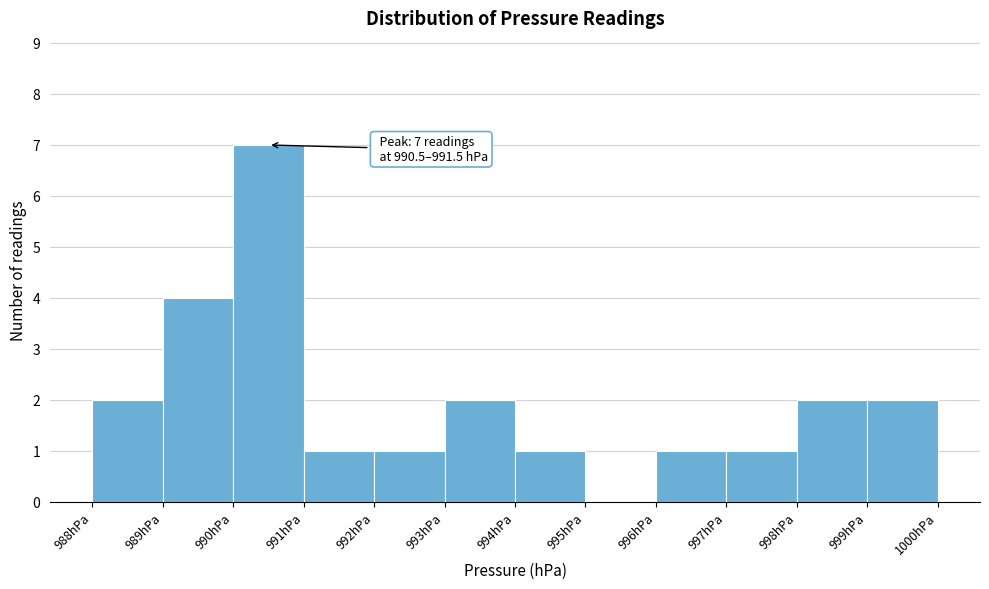

Reading right to left, transcribe all the data shown in this chart.

999hPa=2	998hPa=2	997hPa=1	996hPa=1	995hPa=0	994hPa=1	993hPa=2	992hPa=1	991hPa=1	990hPa=7	989hPa=4	988hPa=2